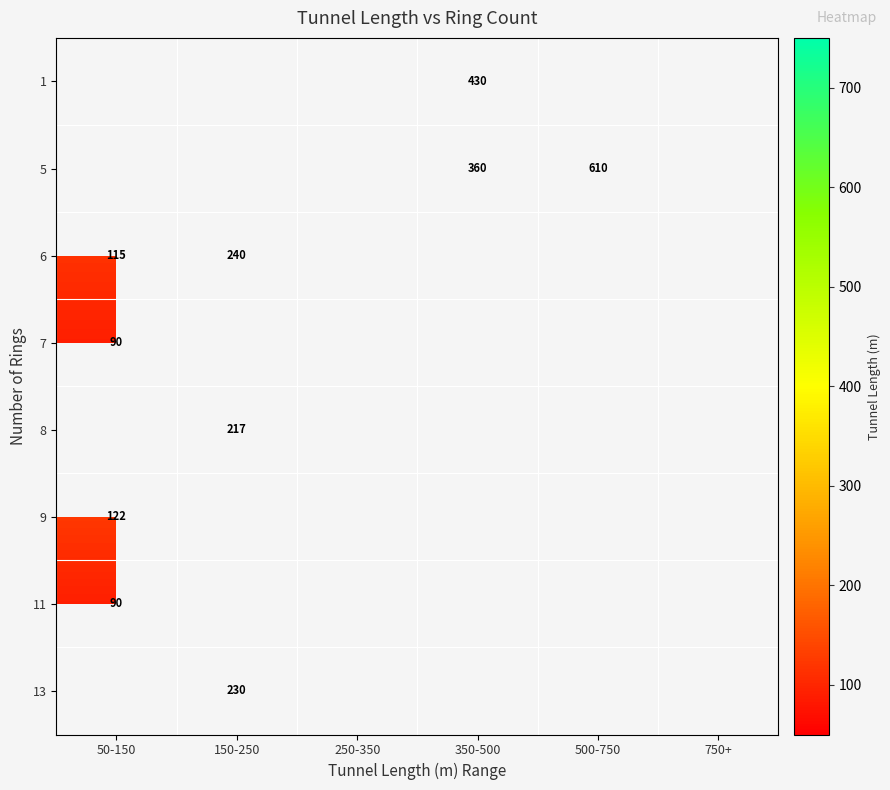

The value of 13 at 150-250 is 330. True or false?

False